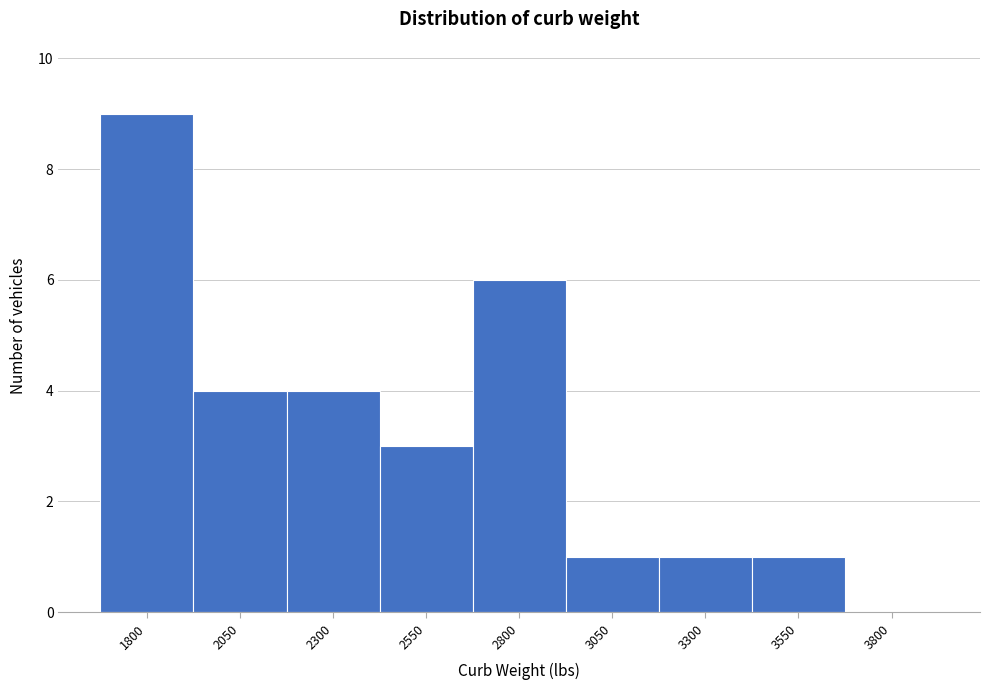

Reading right to left, transcribe all the data shown in this chart.

3800=0	3550=1	3300=1	3050=1	2800=6	2550=3	2300=4	2050=4	1800=9